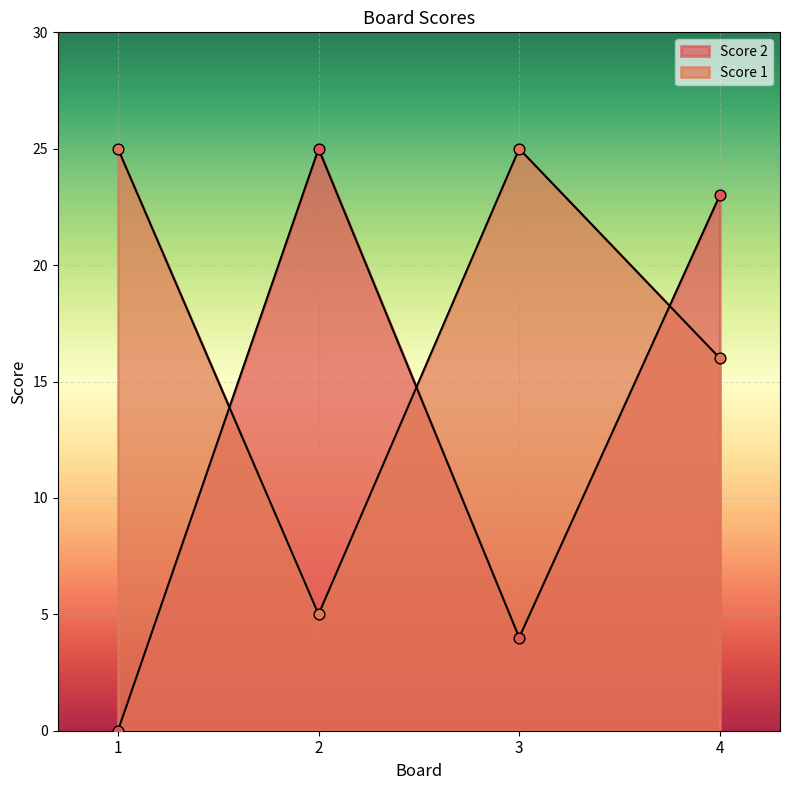

At how many categories does at least one series exceed 22?

4